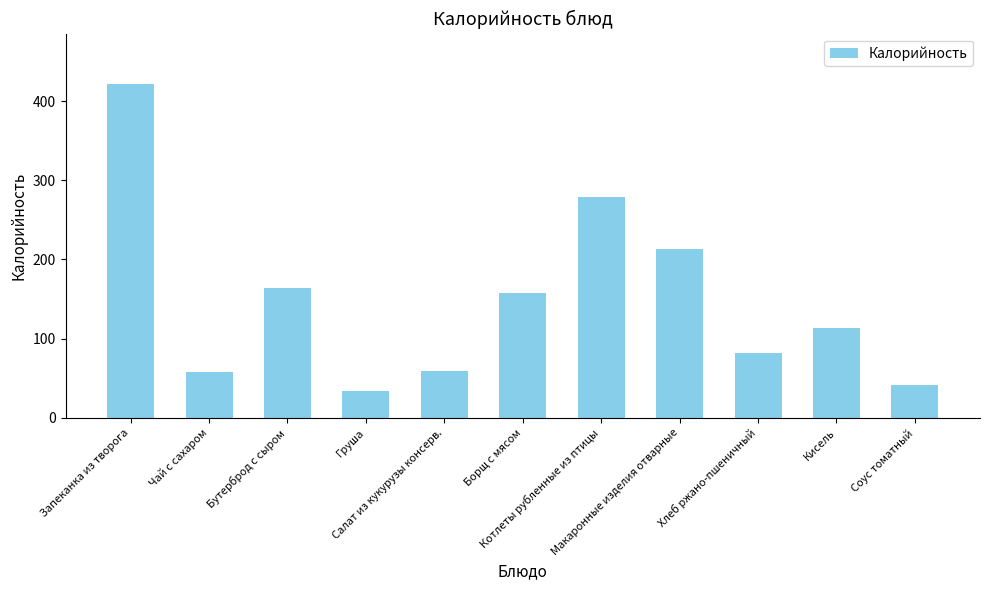

What is the value of the 1st bar from the left?

422